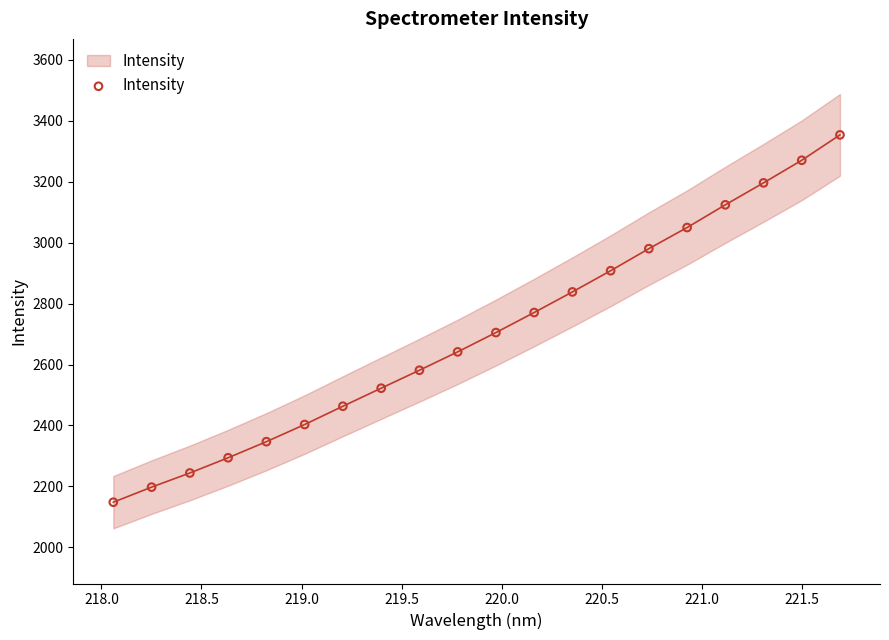

What Y value in the scatter plot is closest to 2750?

2770.6